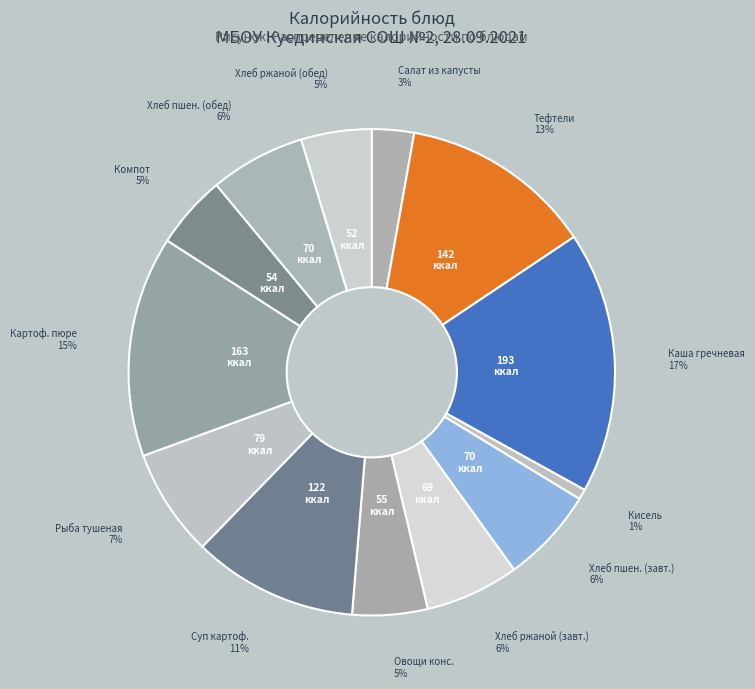

Count the number of slices in the pie.

13